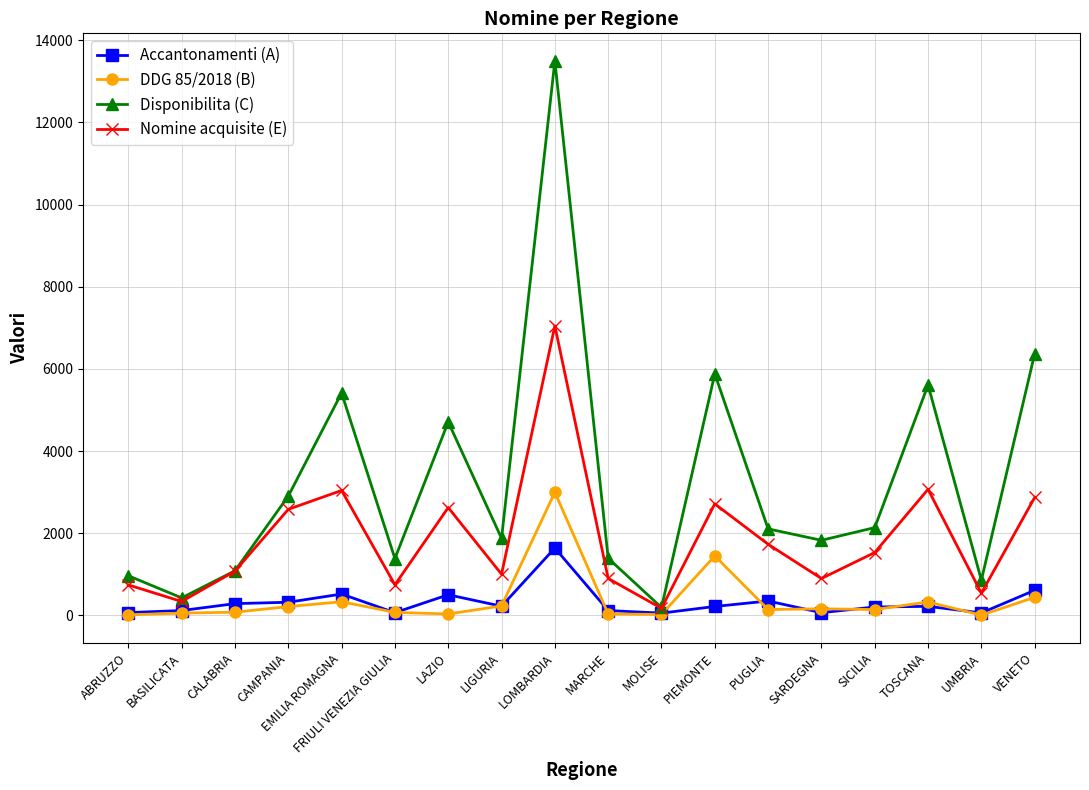

Rank the series by their maximum value, from lowest to highest.

Accantonamenti (A), DDG 85/2018 (B), Nomine acquisite (E), Disponibilita (C)